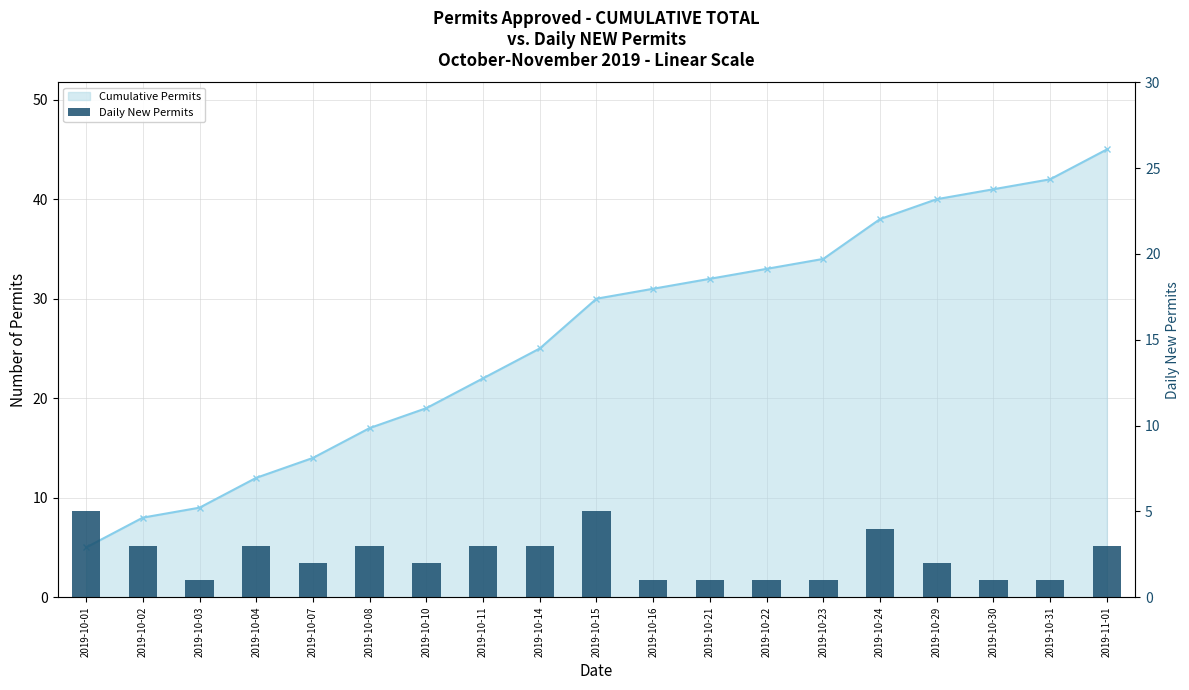

How many values are below 2?

7